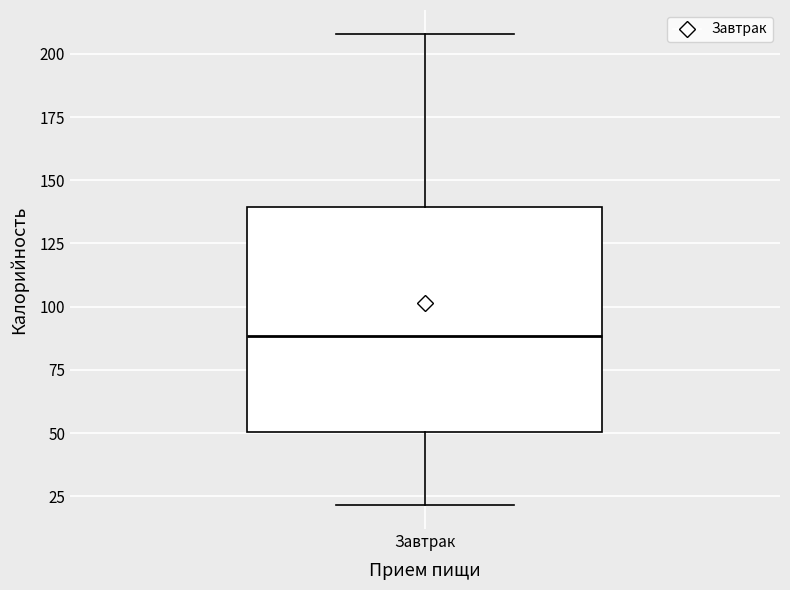

Read this box plot against the y-axis: the position of the median line, the range covered by the box, and the ends of both whiskers. The values are not printed on the chart, so give them approximately, as read against the axis.

median 90, box 50 to 140, whiskers 20 to 210